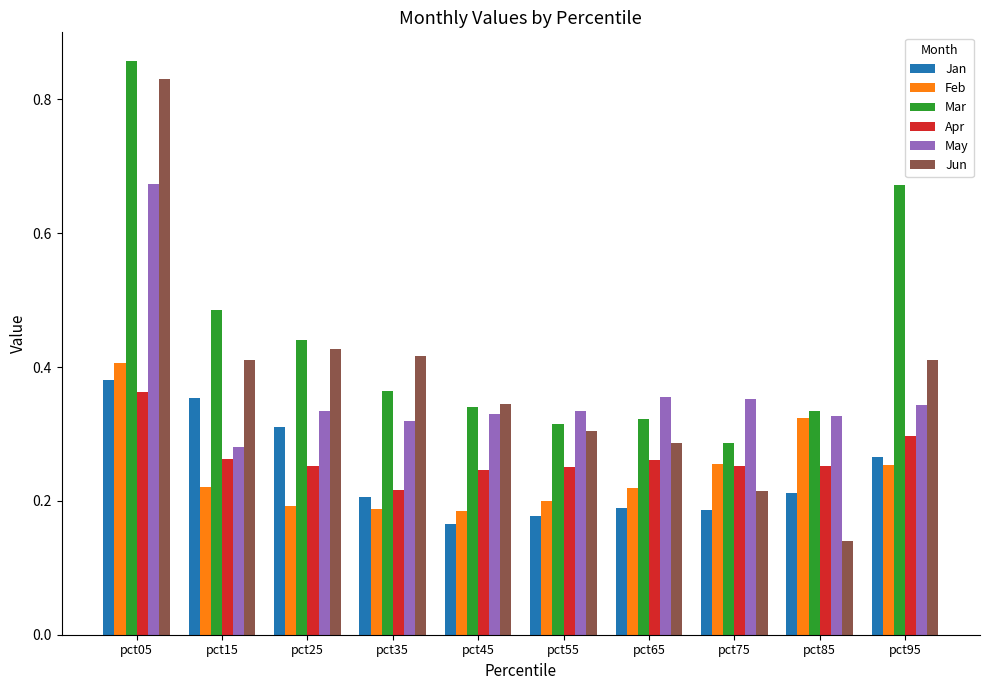

Is the value of Mar at pct25 greater than the value of Jan at pct65?

Yes